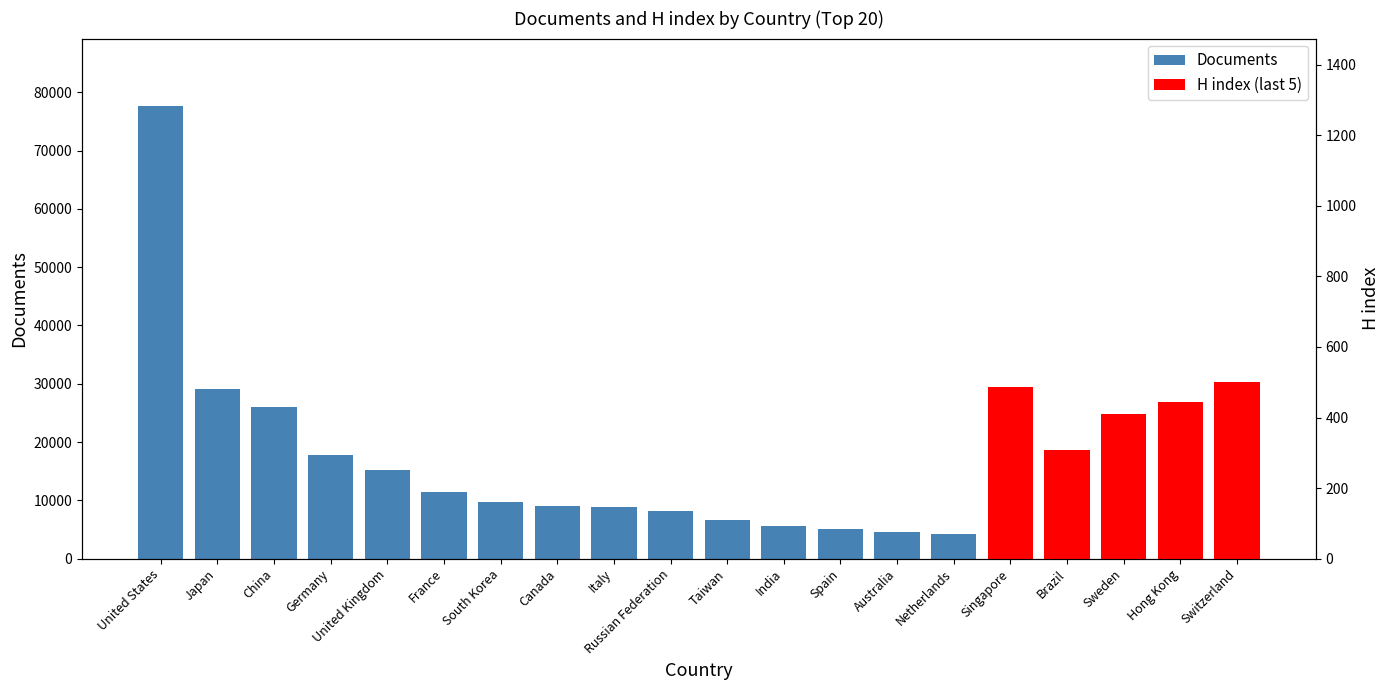

What is the difference between the values at Italy and United Kingdom?

6295